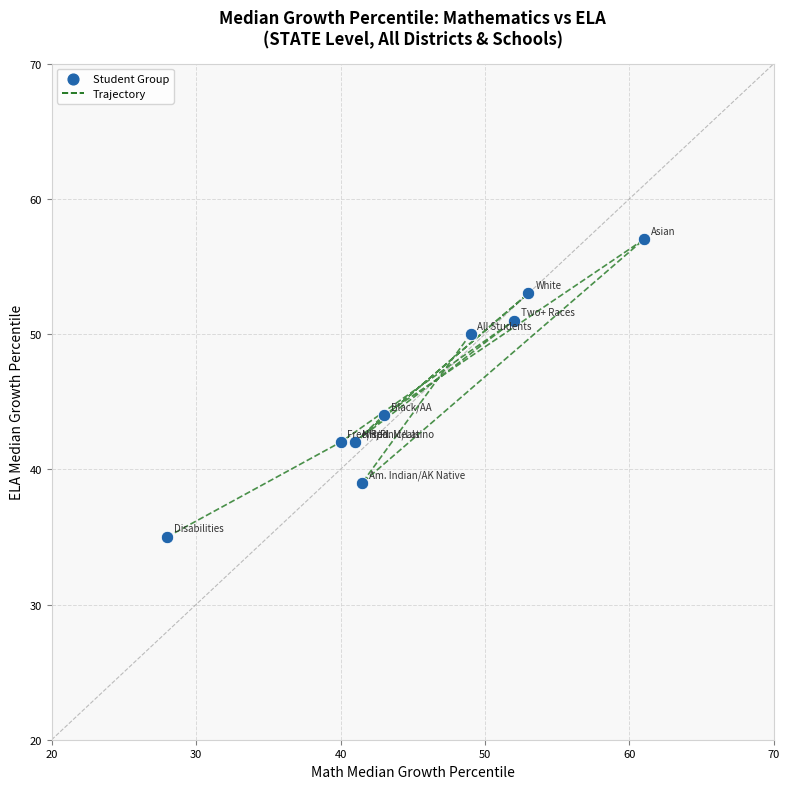

What Y value in the scatter plot is closest to 46?

44